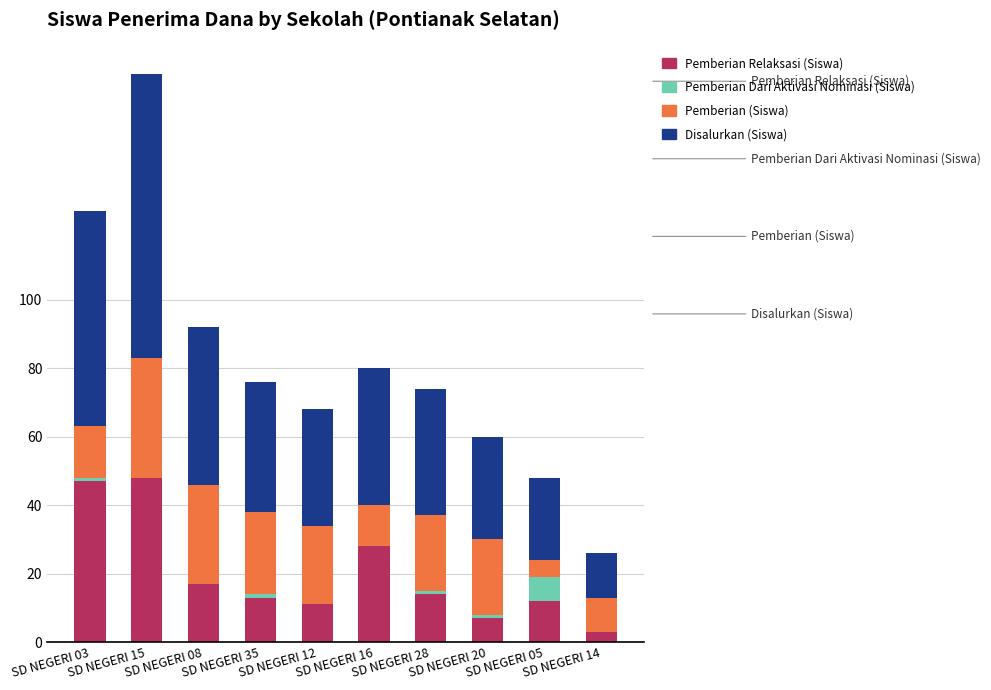

What is the maximum value for Pemberian Relaksasi (Siswa)?

48